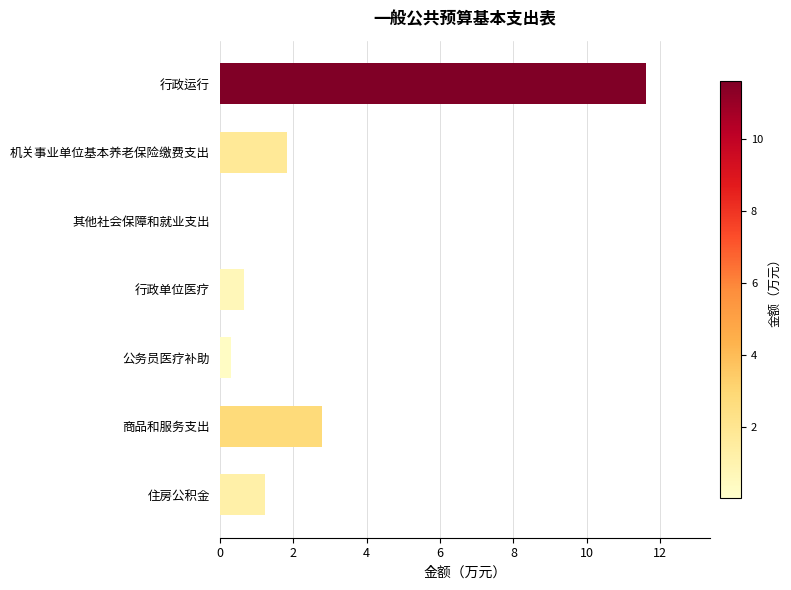

What is the sum of all values?

18.5